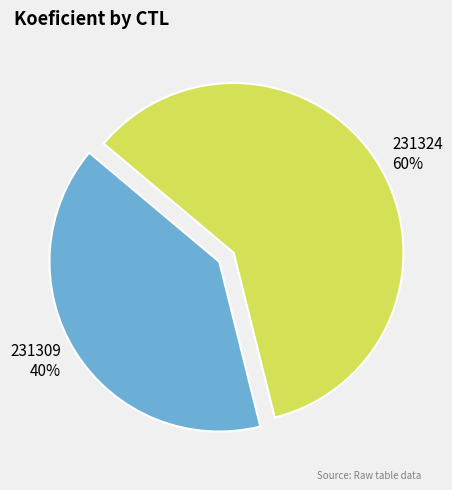

Rank the categories by value from lowest to highest.

231309, 231324